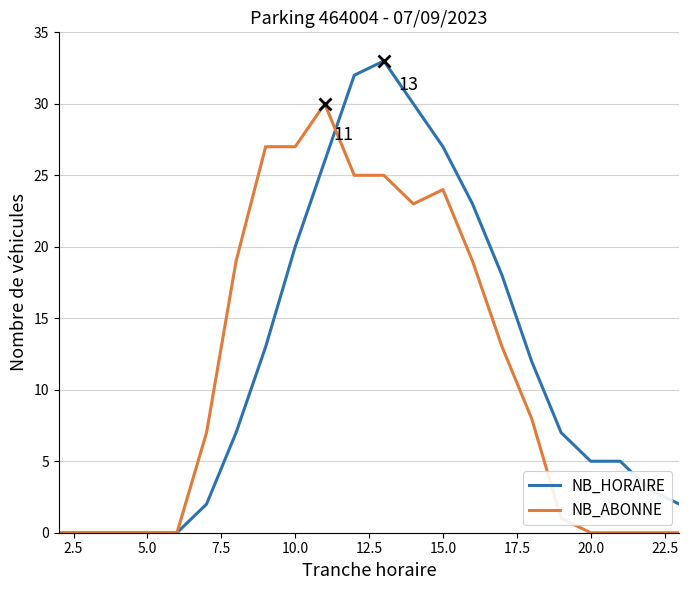

What is the sum of all NB_ABONNE values?

248